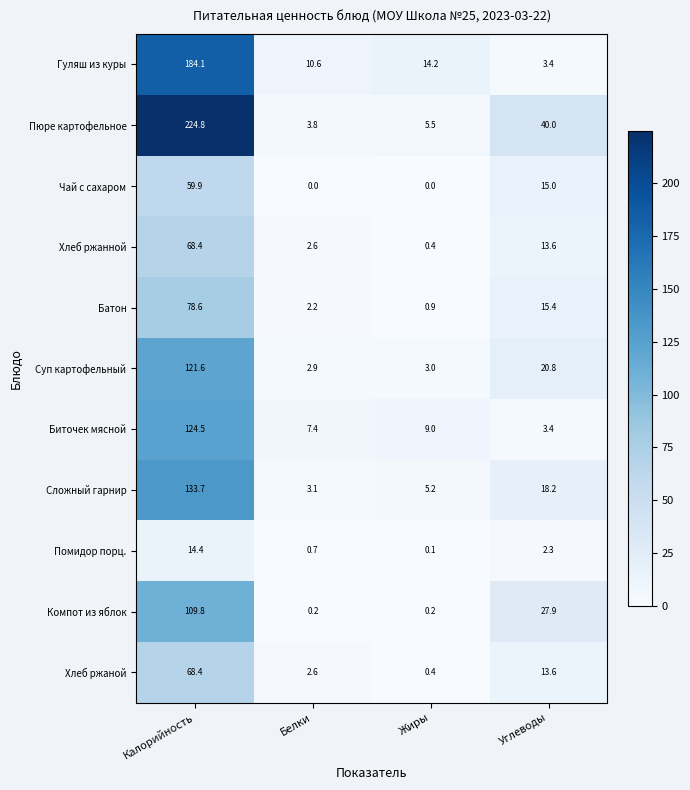

Which series has the largest total across all categories?

Пюре картофельное